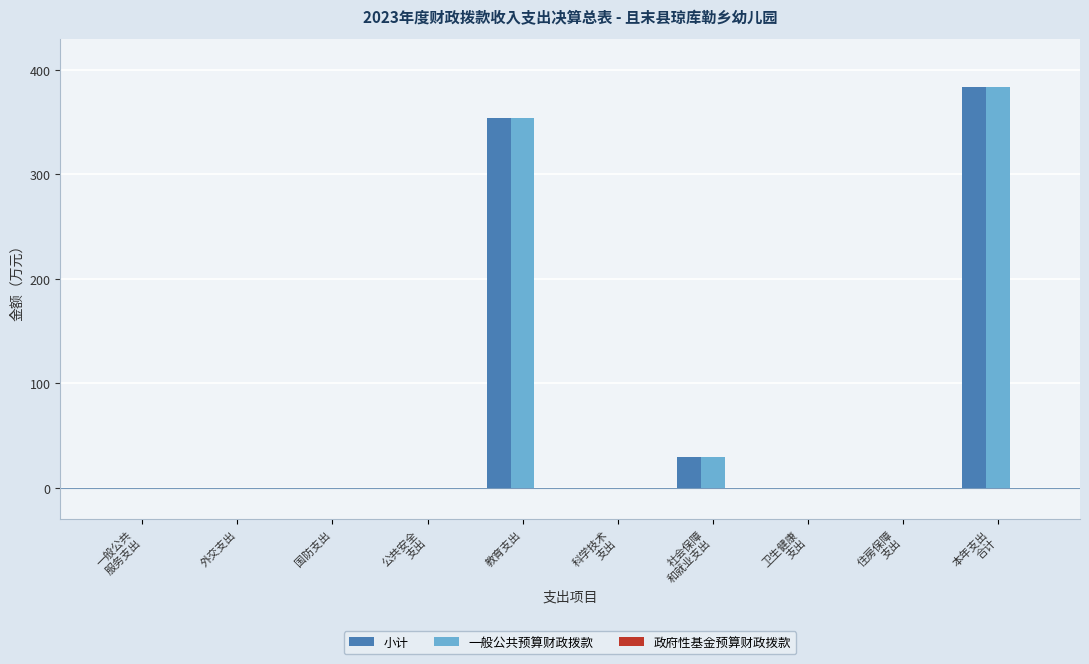

What is the highest value of the 一般公共预算财政拨款 series?

383.8